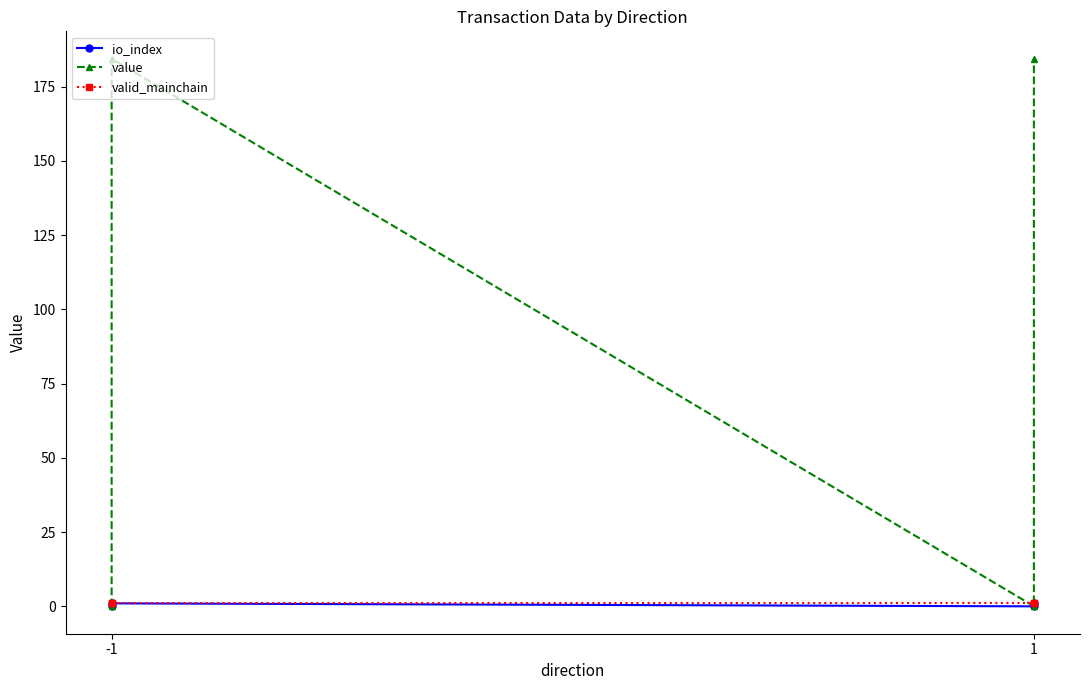

True or false: valid_mainchain and io_index intersect in this chart.

False